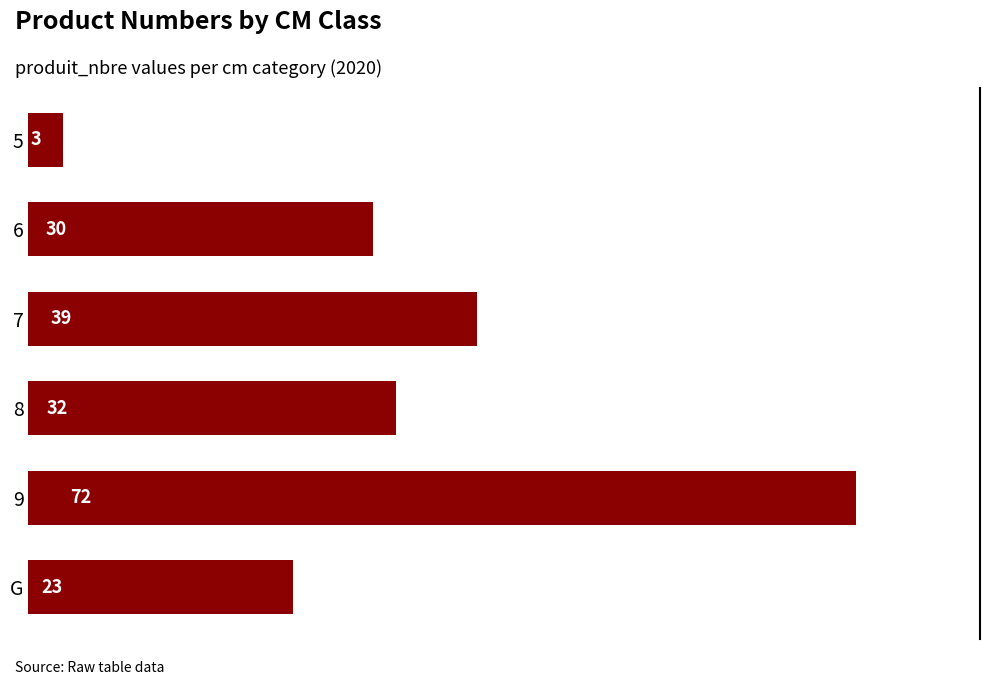

Read the value at 6, to the nearest 5.

30